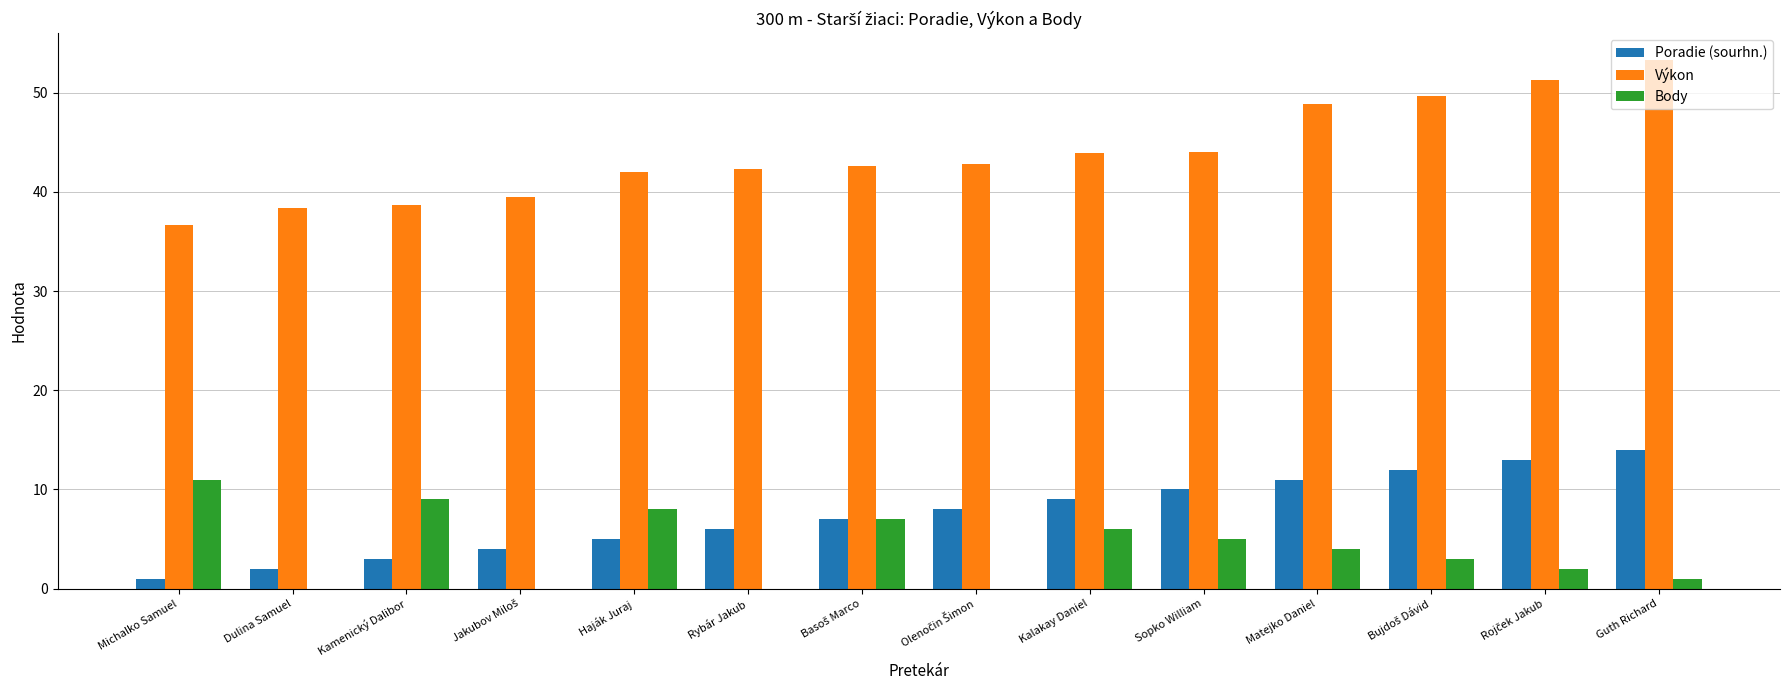

Where does the Body series first go above 4?

Michalko Samuel